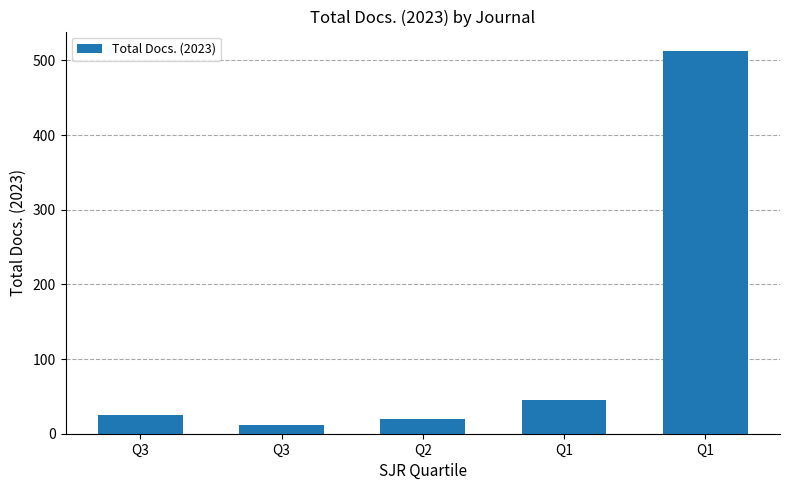

What is the difference between the maximum and minimum values?

501